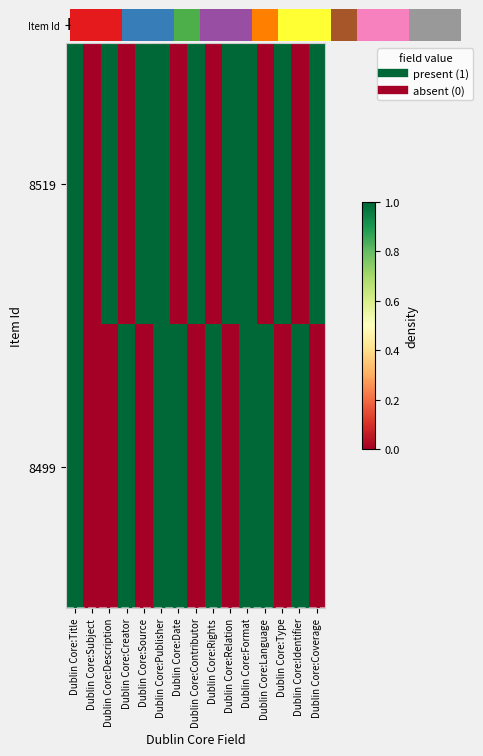

Which series has the widest spread of values?

8519